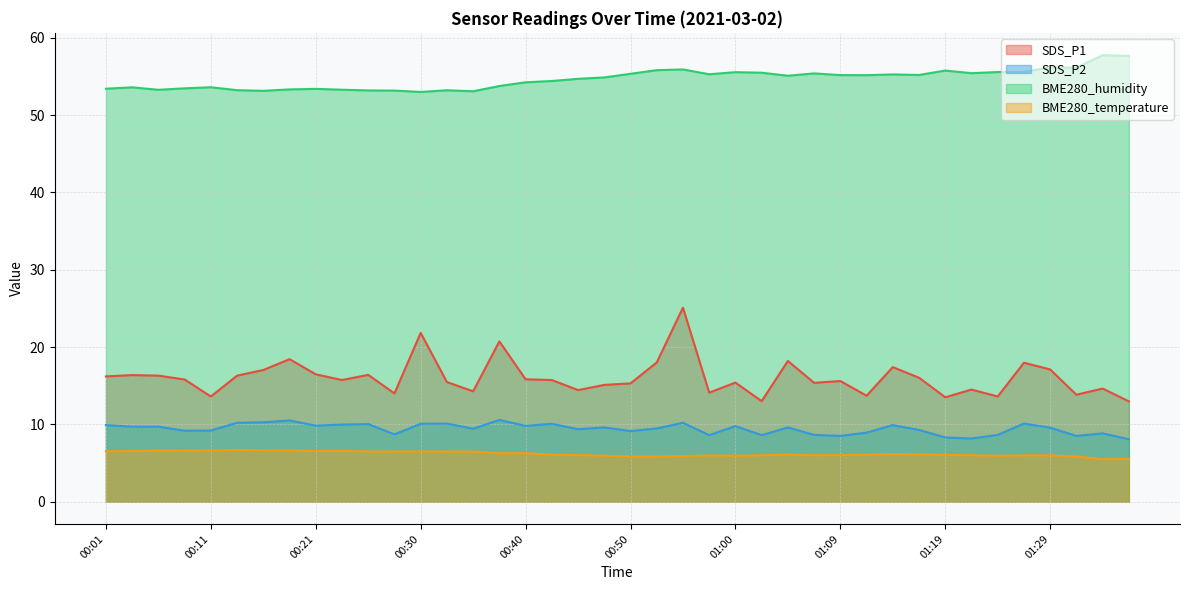

What position from the right is 00:45?

22